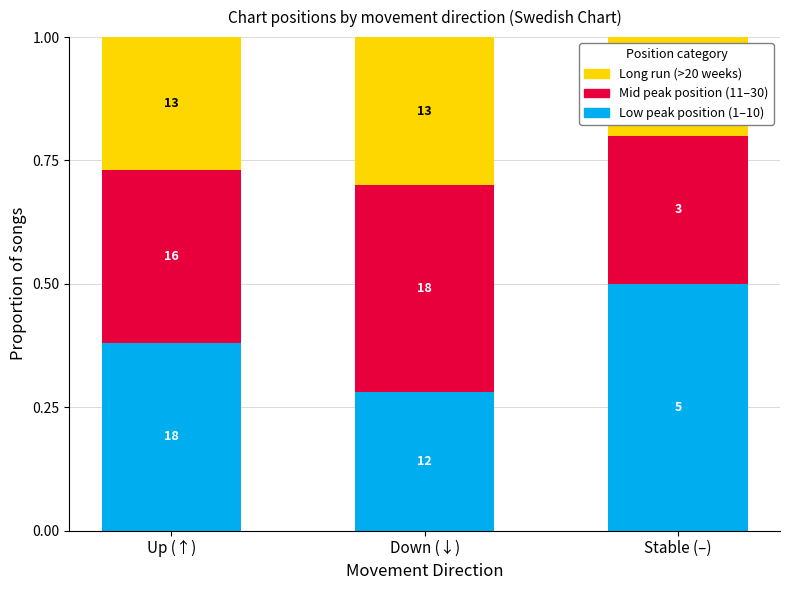

What are all the series names shown in the legend?

Long run (>20 weeks), Mid peak position (11–30), Low peak position (1–10)